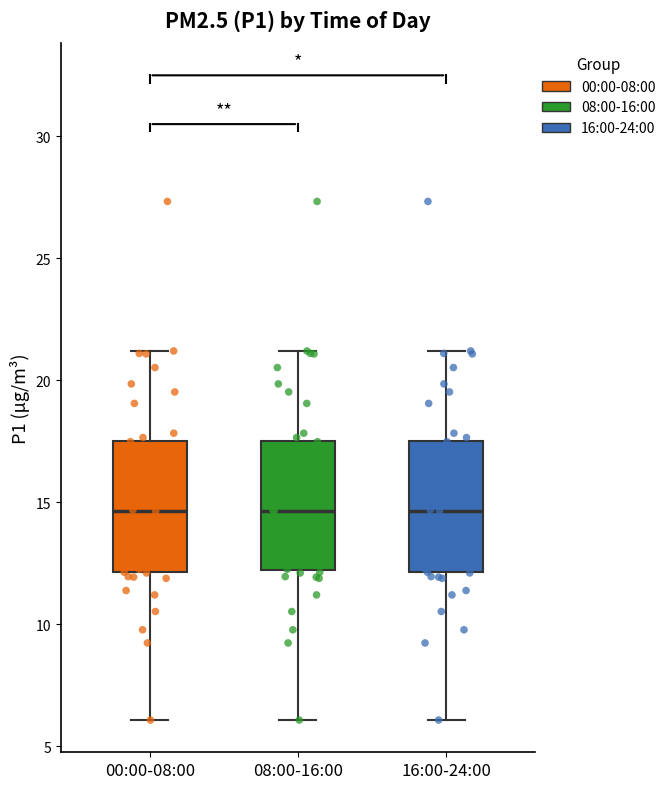

Reading left to right, read every box against the y-axis: the position of its median line, the range the box covers, and the ends of its whiskers. The values are not printed on the chart, so give them approximately, as read against the axis.

00:00-08:00: median 14.5, box 12.0 to 17.5, whiskers 6.0 to 21.0
08:00-16:00: median 14.5, box 12.0 to 17.5, whiskers 6.0 to 21.0
16:00-24:00: median 14.5, box 12.0 to 17.5, whiskers 6.0 to 21.0